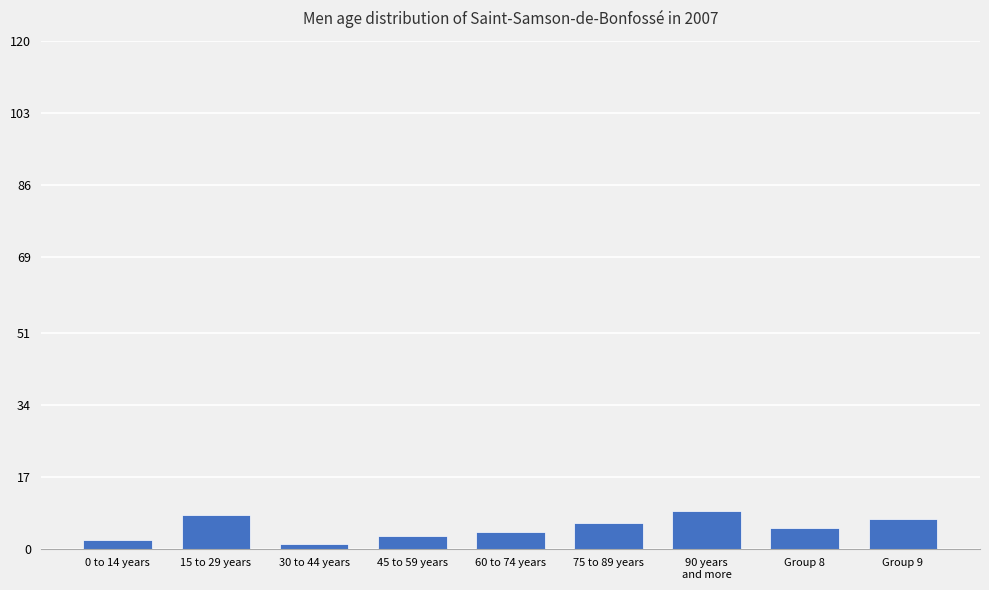

Approximately how many times larger is the value at 0 to 14 years compared to Group 8?

0.4